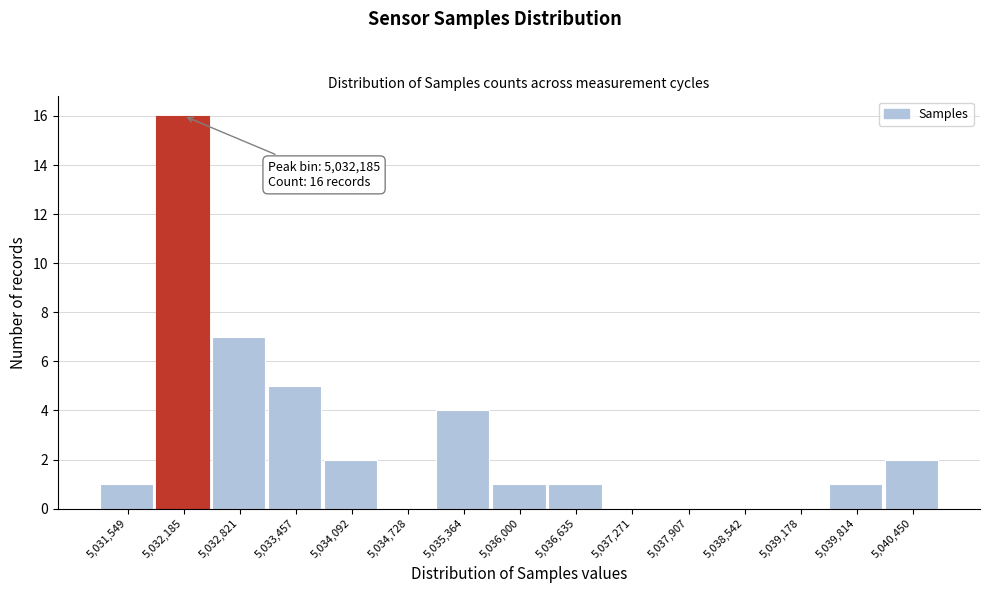

Which range on the x-axis has the tallest bar?

5031900 to 5032500